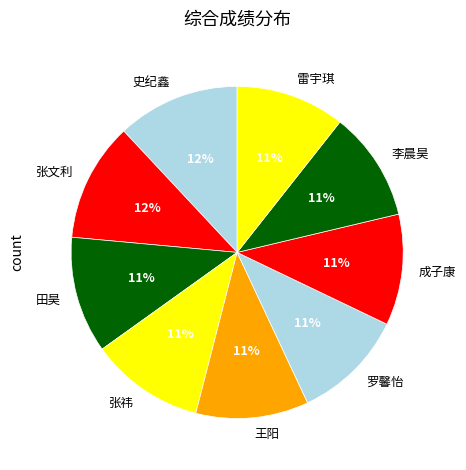

True or false: 成子康 accounts for 11% of the total.

True